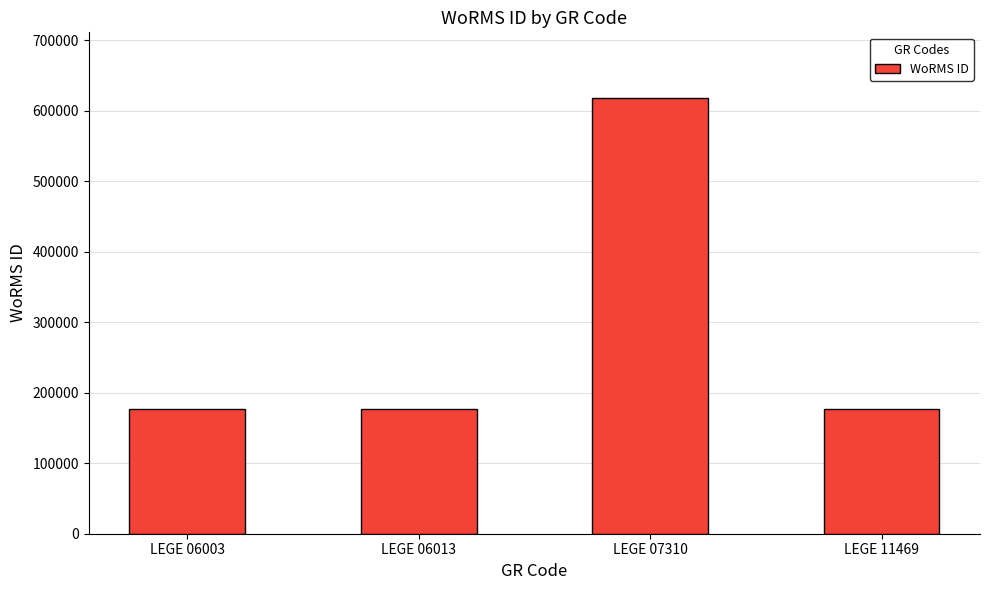

How many distinct data groups are displayed?

1